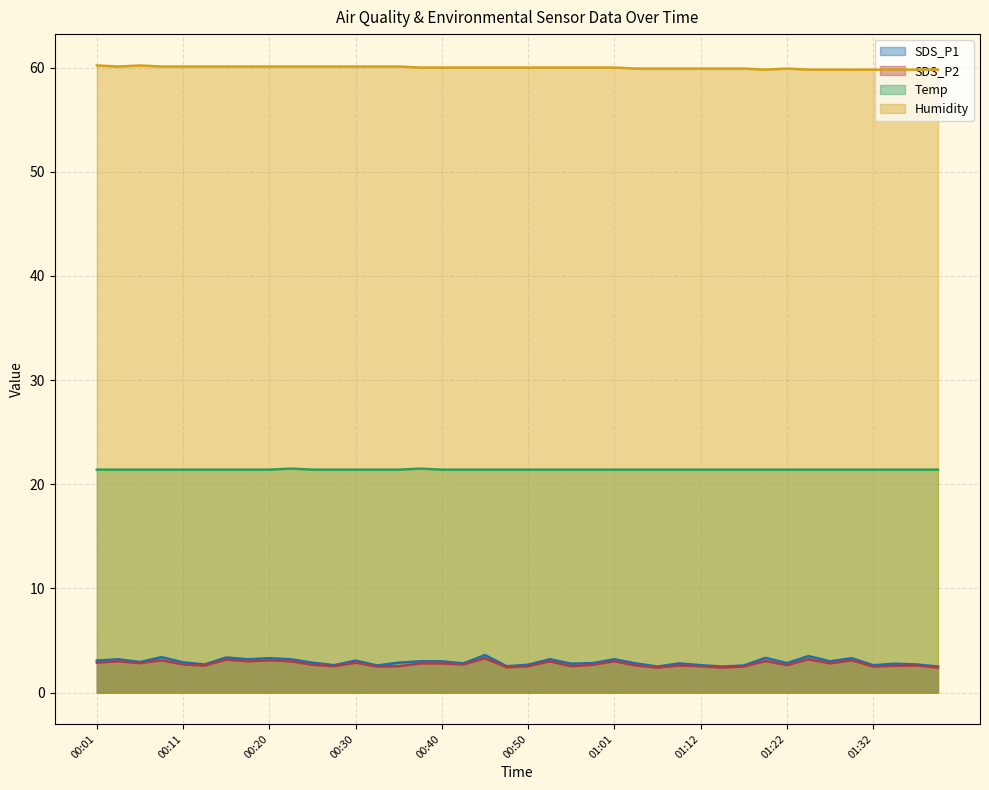

Reading left to right, extract all data points from this chart.

SDS_P1: 3.1	3.2	2.9	3.4	2.9	2.7	3.4	3.2	3.3	3.2	2.9	2.6	3.1	2.6	2.9	3.0	3.0	2.8	3.6	2.5	2.7	3.2	2.8	2.8	3.2	2.8	2.5	2.8	2.6	2.5	2.6	3.3	2.8	3.5	3.0	3.3	2.6	2.8	2.7	2.5
SDS_P2: 2.9	3.0	2.8	3.1	2.7	2.6	3.2	3.0	3.1	3.0	2.7	2.5	2.9	2.5	2.5	2.8	2.8	2.7	3.3	2.4	2.5	3.0	2.5	2.7	3.0	2.6	2.4	2.6	2.5	2.4	2.5	3.0	2.6	3.2	2.8	3.1	2.5	2.6	2.6	2.4
Temp: 21.4	21.4	21.4	21.4	21.4	21.4	21.4	21.4	21.4	21.5	21.4	21.4	21.4	21.4	21.4	21.5	21.4	21.4	21.4	21.4	21.4	21.4	21.4	21.4	21.4	21.4	21.4	21.4	21.4	21.4	21.4	21.4	21.4	21.4	21.4	21.4	21.4	21.4	21.4	21.4
Humidity: 60.2	60.1	60.2	60.1	60.1	60.1	60.1	60.1	60.1	60.1	60.1	60.1	60.1	60.1	60.1	60.0	60.0	60.0	60.0	60.0	60.0	60.0	60.0	60.0	60.0	59.9	59.9	59.9	59.9	59.9	59.9	59.8	59.9	59.8	59.8	59.8	59.8	59.8	59.8	59.8